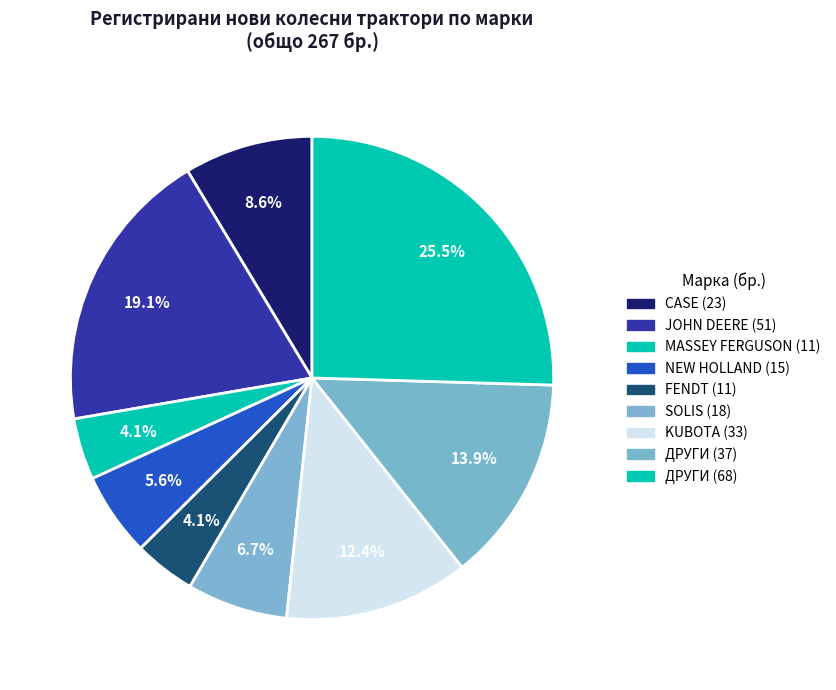

Count the number of slices in the pie.

9